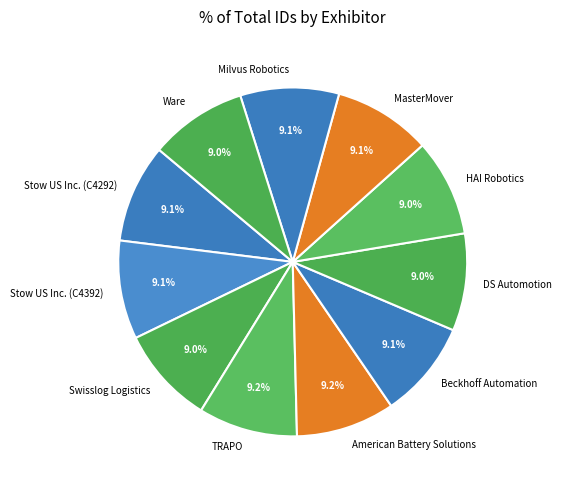

Do MasterMover and DS Automotion together represent more than half of the pie?

No